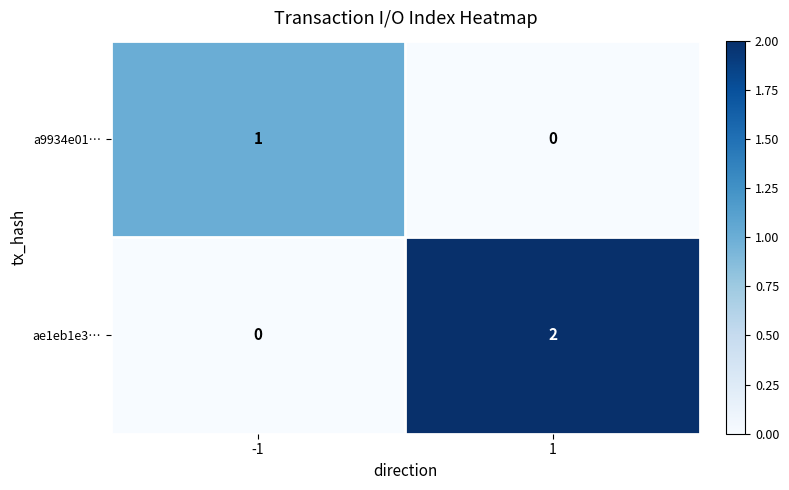

What is the greatest value displayed?

2